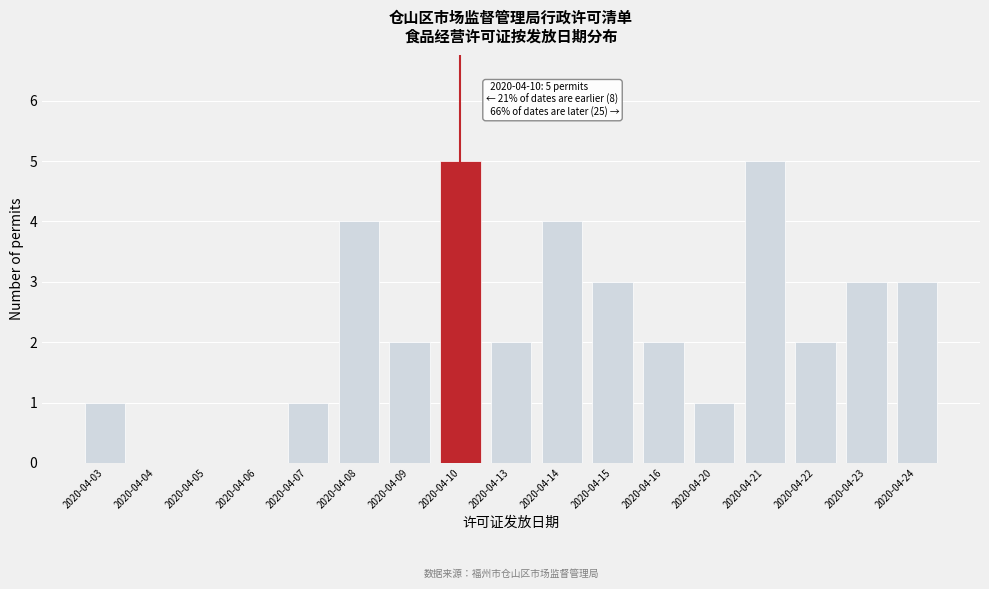

Reading left to right, what are all the values shown in this chart?

2020-04-03=1	2020-04-04=0	2020-04-05=0	2020-04-06=0	2020-04-07=1	2020-04-08=4	2020-04-09=2	2020-04-10=5	2020-04-13=2	2020-04-14=4	2020-04-15=3	2020-04-16=2	2020-04-20=1	2020-04-21=5	2020-04-22=2	2020-04-23=3	2020-04-24=3